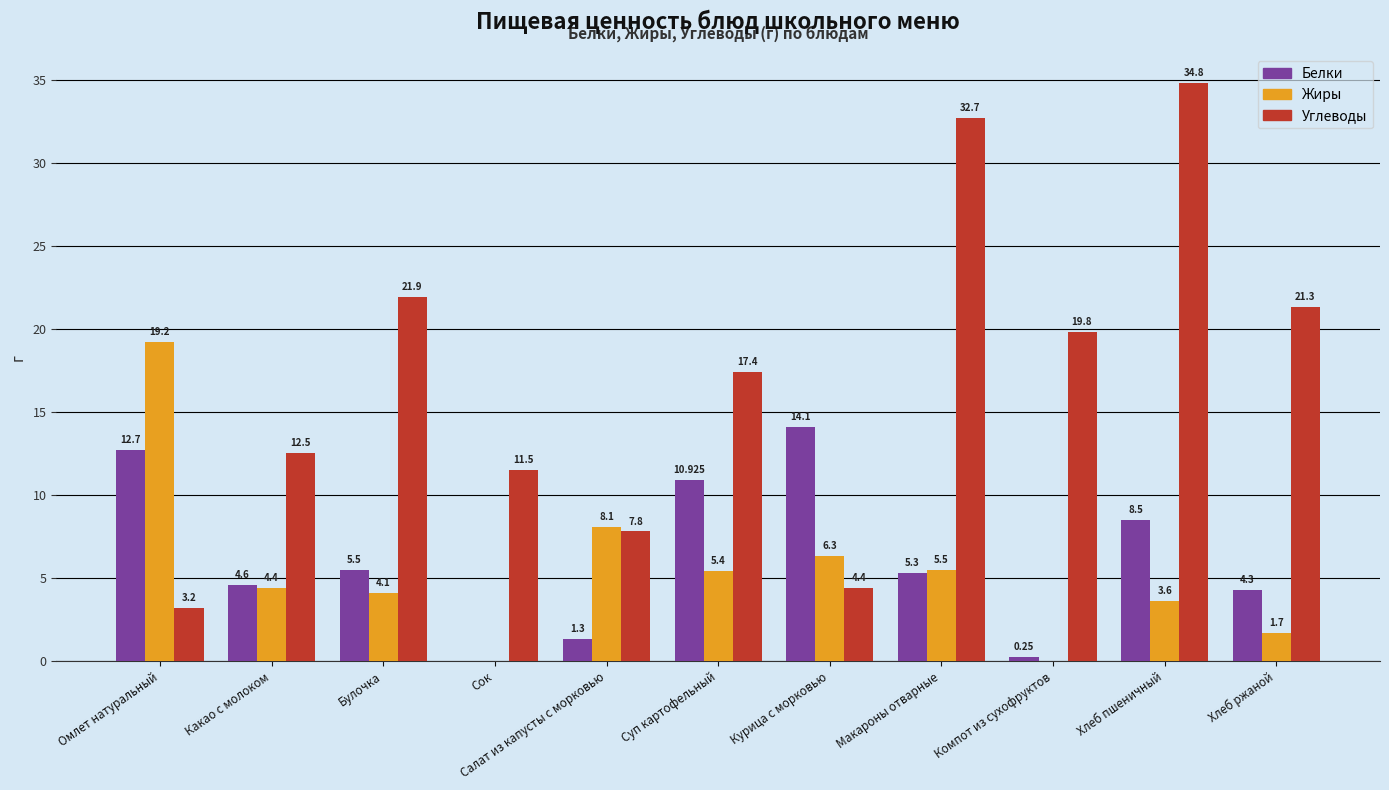

Which series changed the most between Омлет натуральный and Курица с морковью?

Жиры